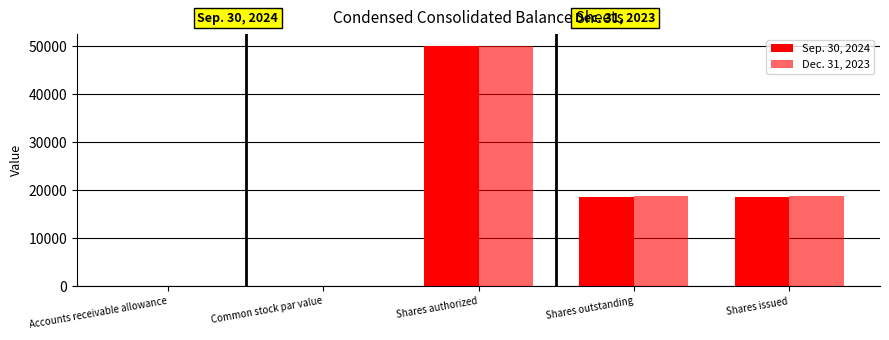

How many groups of bars are there?

5